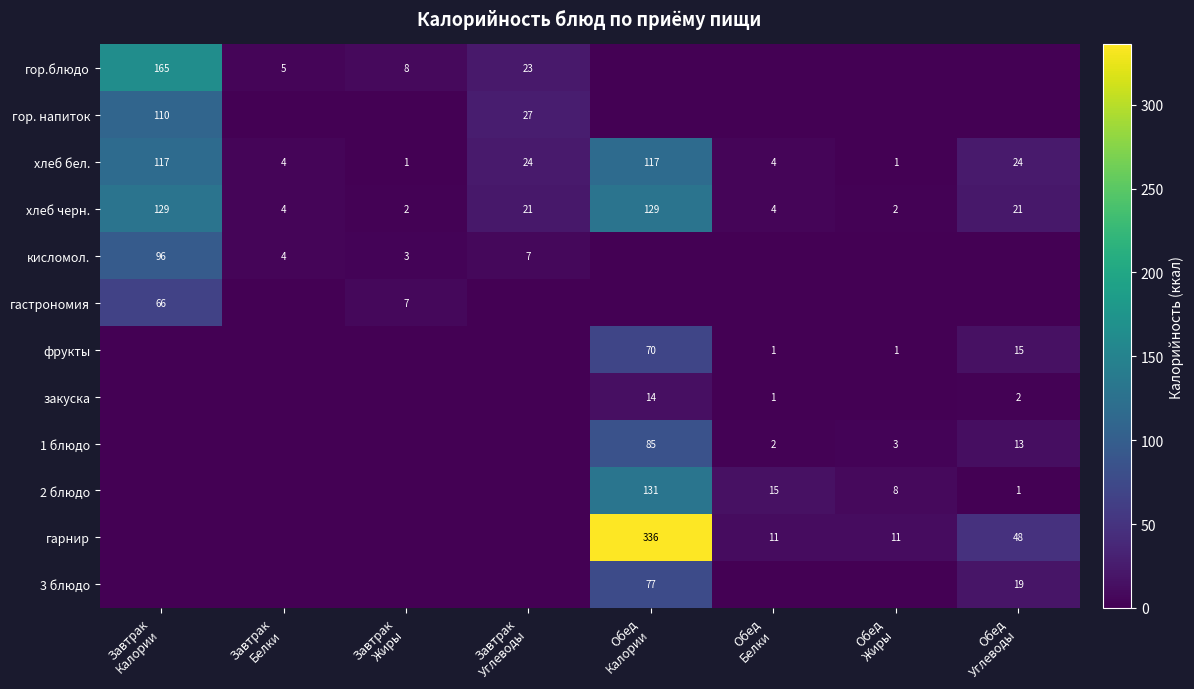

What is the sum of all хлеб черн. values?

312